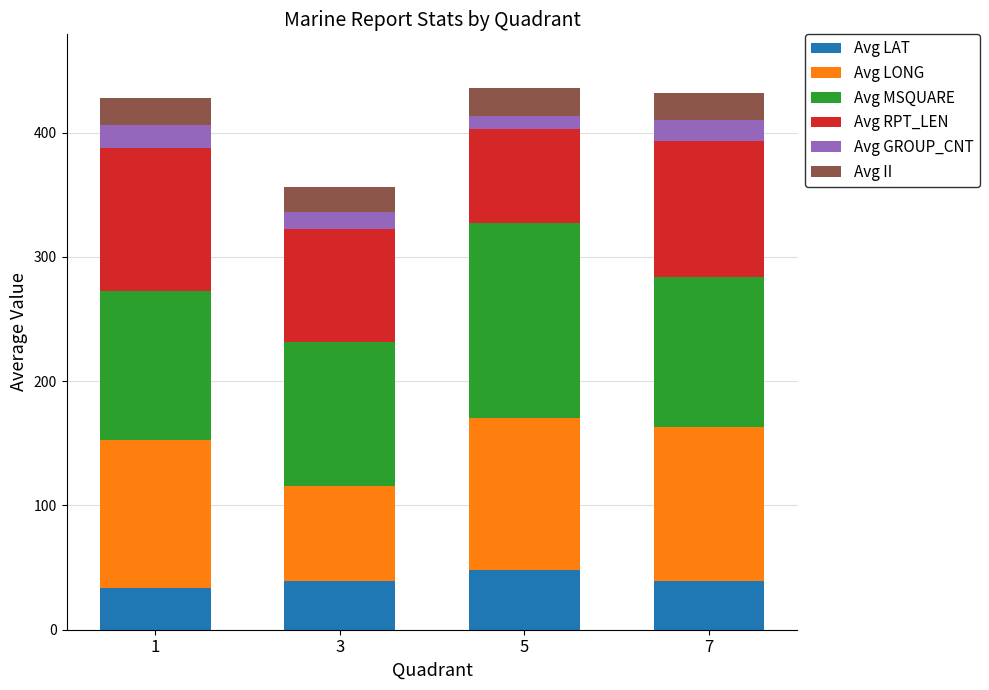

Are the bars grouped side by side (vs. stacked)?

No